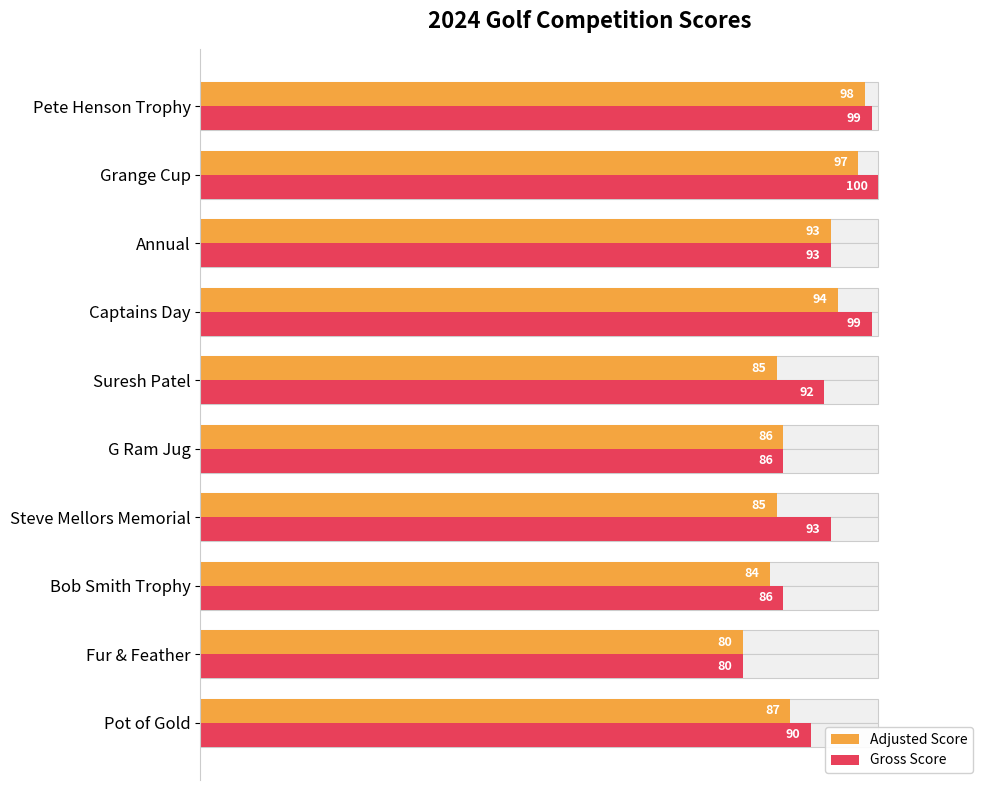

Count the number of categories in the chart.

10